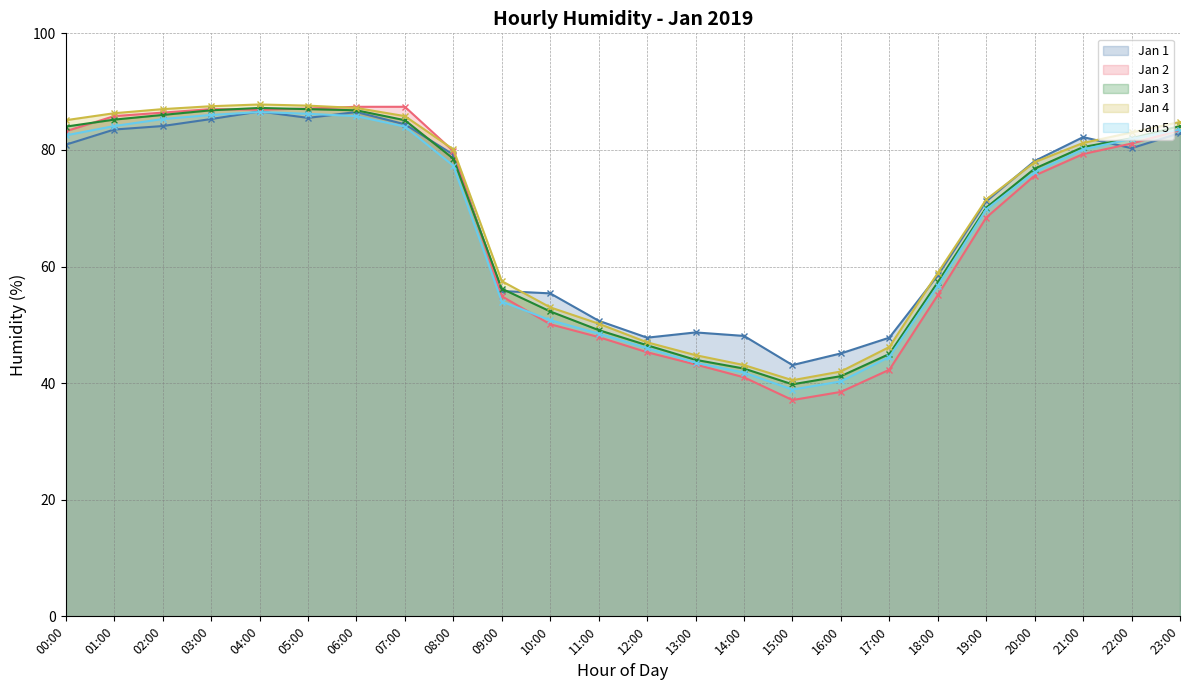

At which label does Jan 3 reach its peak?

04:00